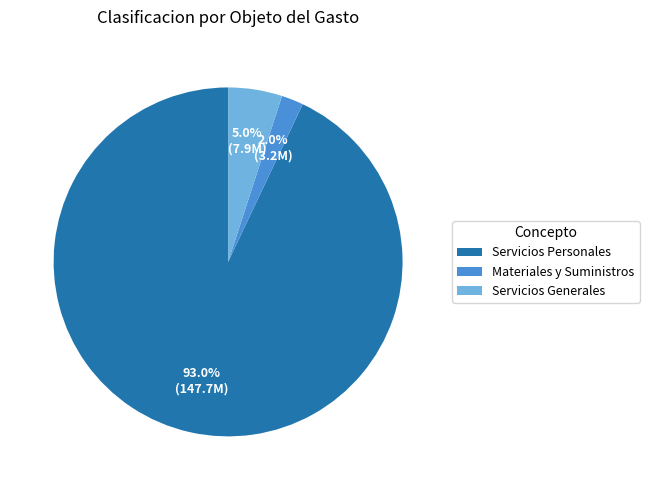

Is Servicios Generales the majority of the pie?

No